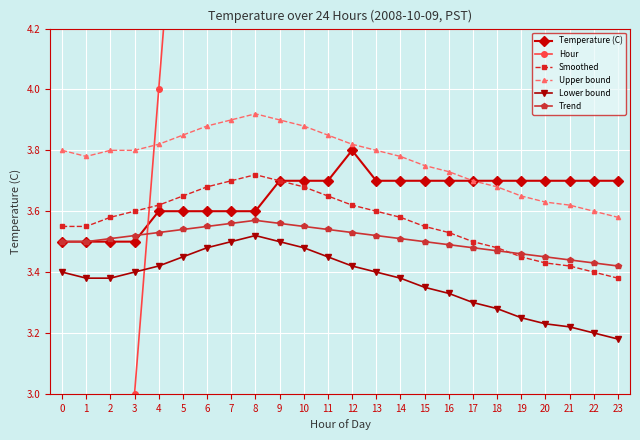

What is the greatest value displayed?

23.0